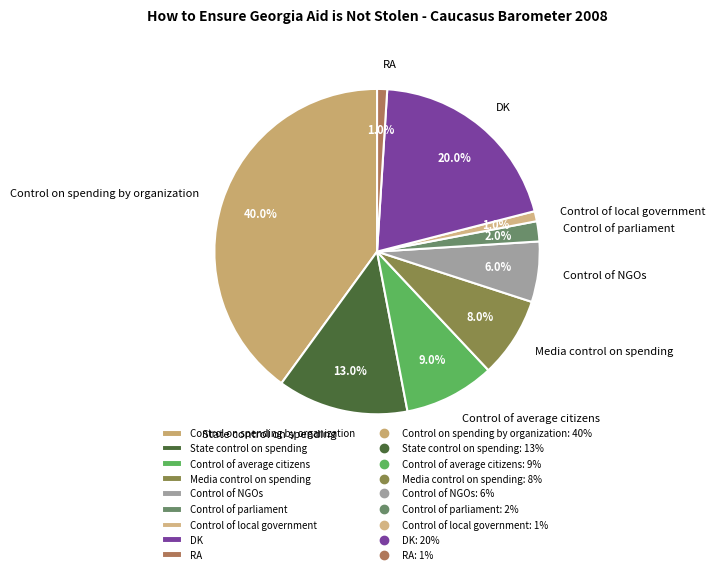

True or false: Control of local government accounts for 15% of the total.

False